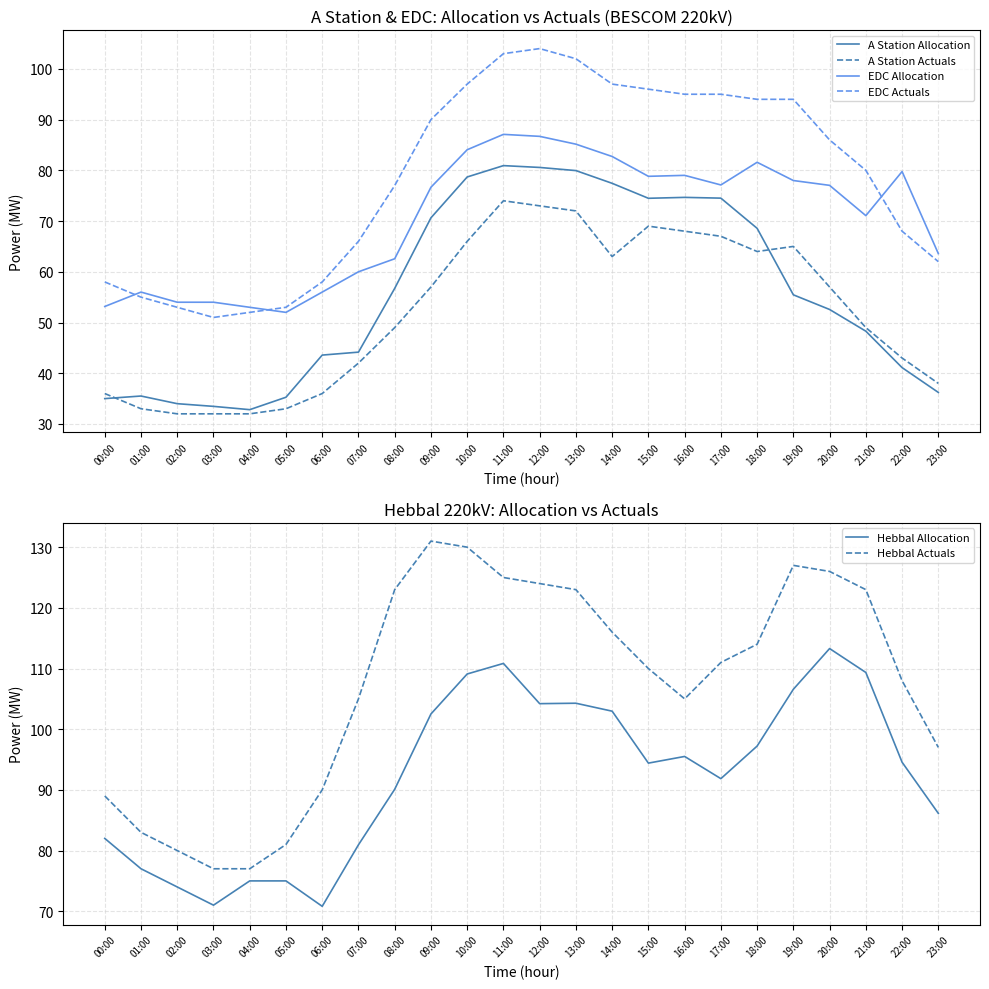

True or false: A Station Allocation and Hebbal Actuals cross at least once.

False